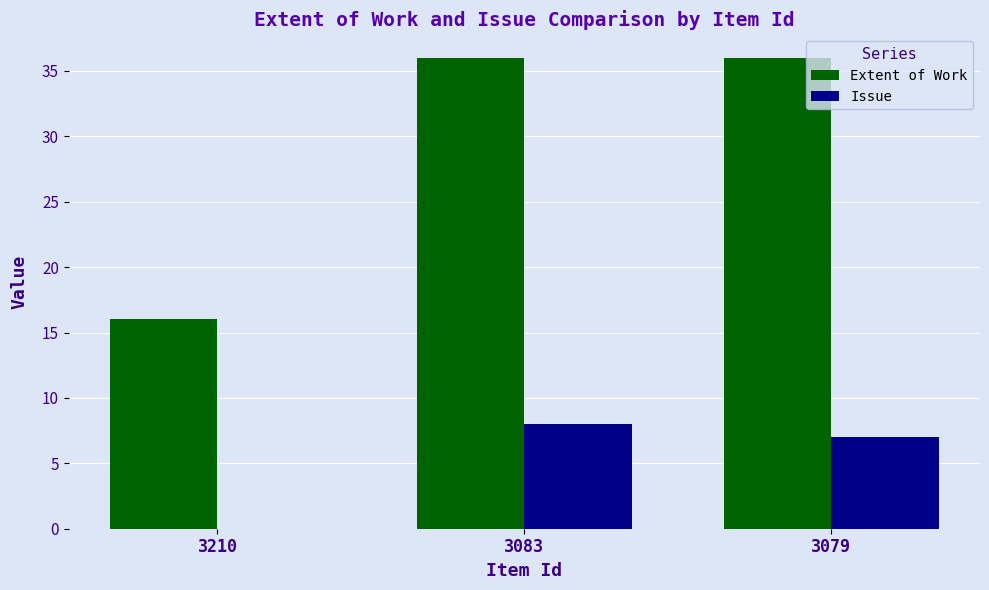

The value of Extent of Work at 3079 is 36. True or false?

True